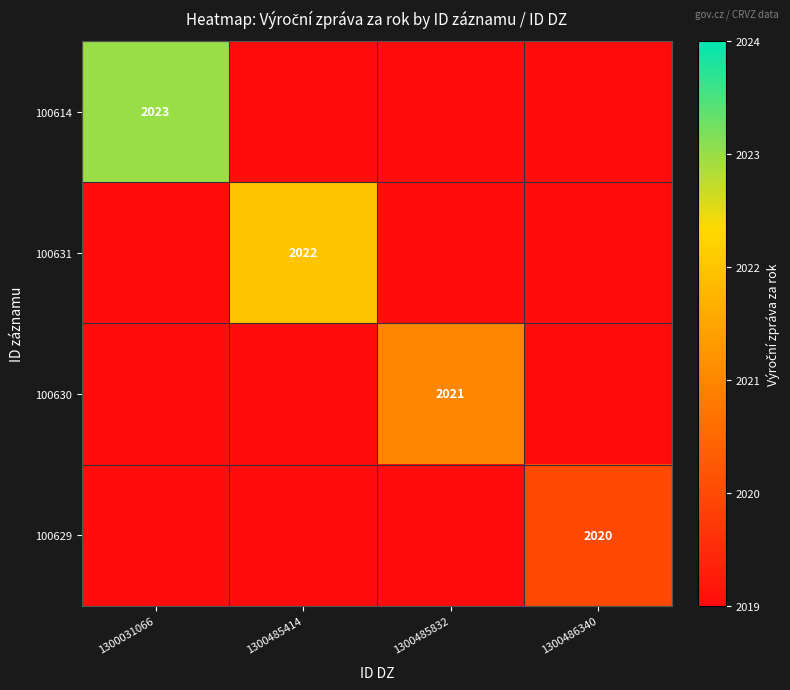

Count the number of data series in this chart.

4